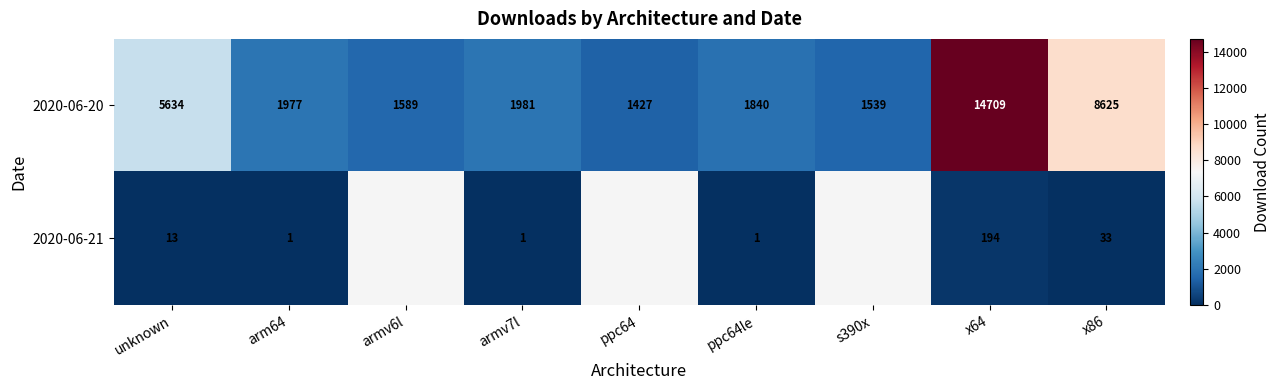

At unknown, list the series in order from smallest to largest.

2020-06-21, 2020-06-20